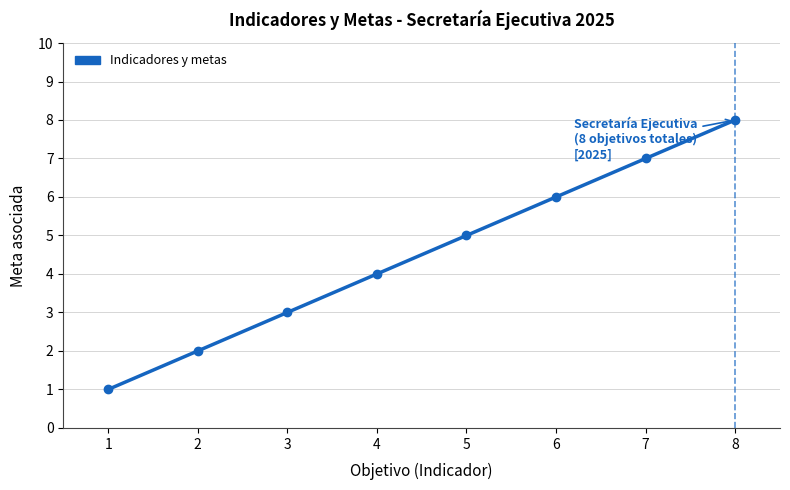

Is this an area chart (filled region under the line)?

No